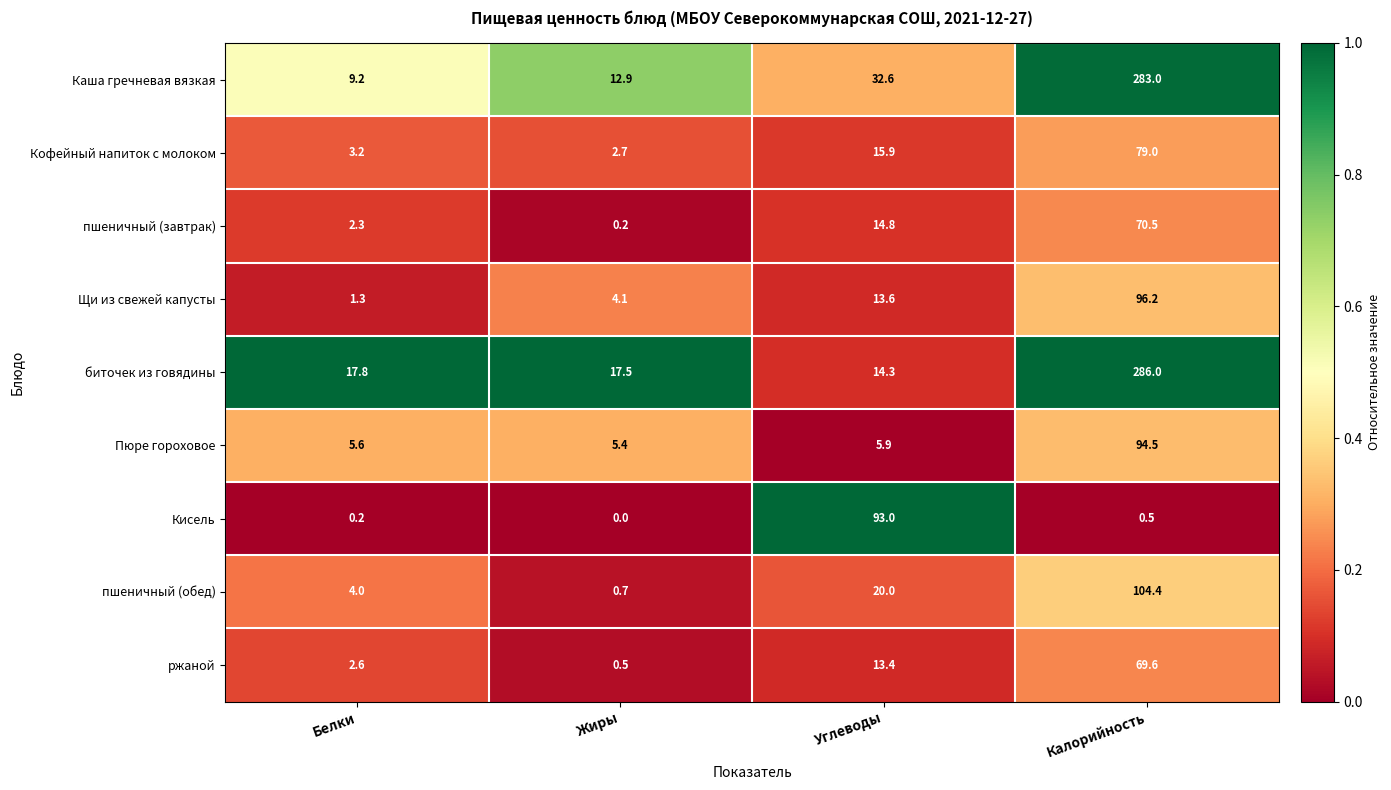

At how many categories does at least one series exceed 0?

4